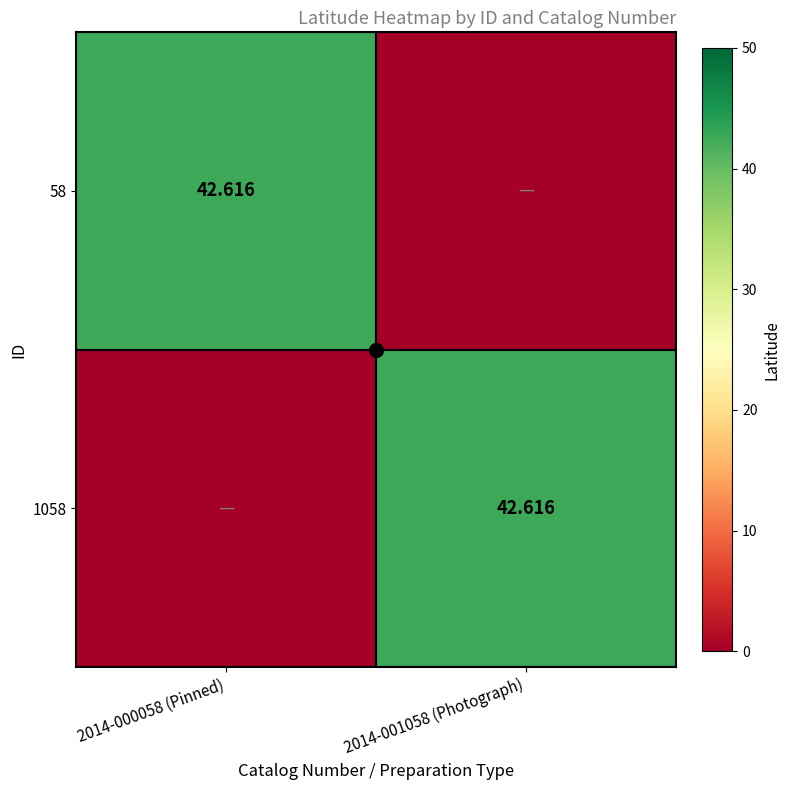

What is the difference between the maximum and minimum values in the 58 series?

42.6